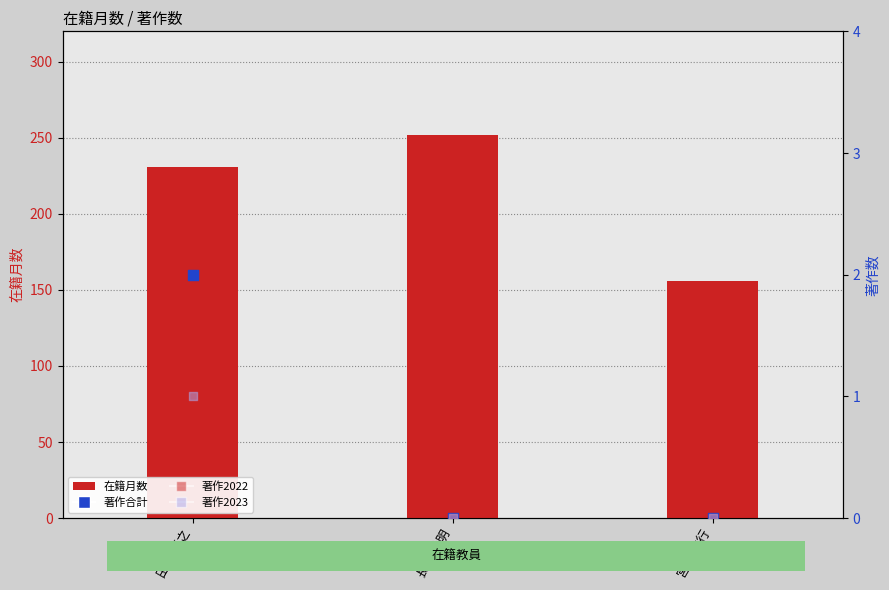

Which series reaches the maximum Y coordinate?

在籍月数